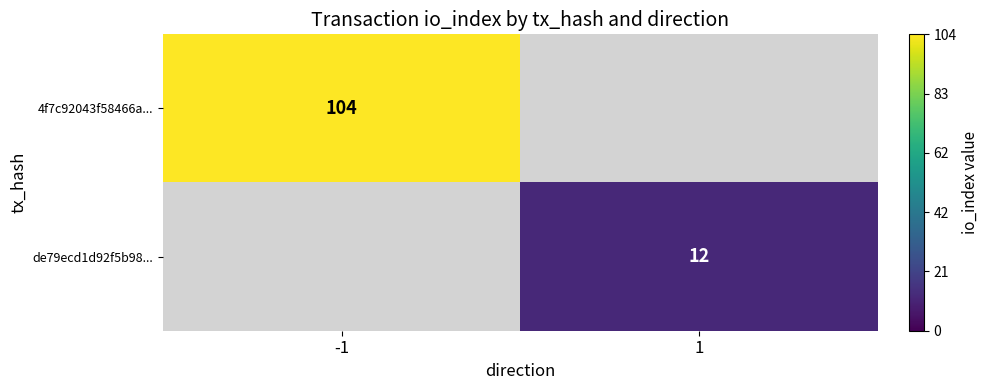

The value of de79ecd1d92f5b98... at 1 is 4. True or false?

False